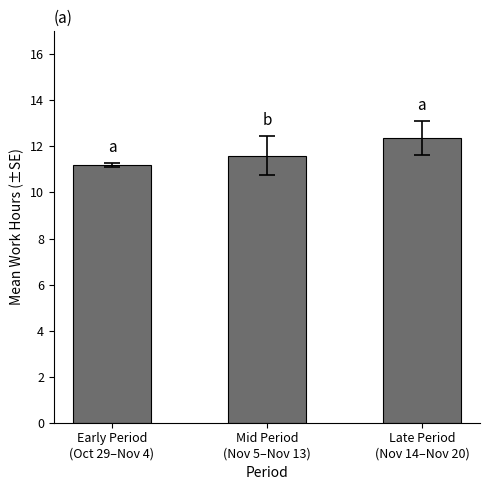

Are the bars horizontal?

No